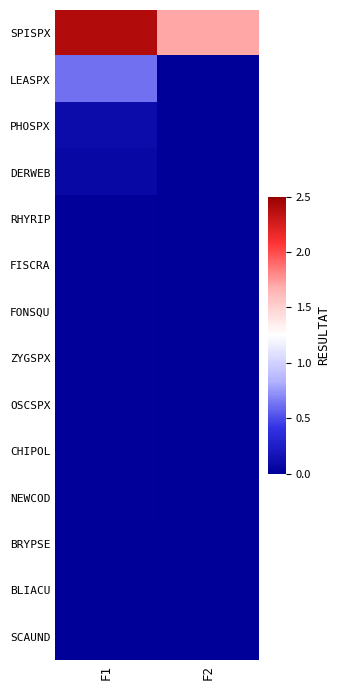

What is the difference between the highest and lowest values at F2?

1.7